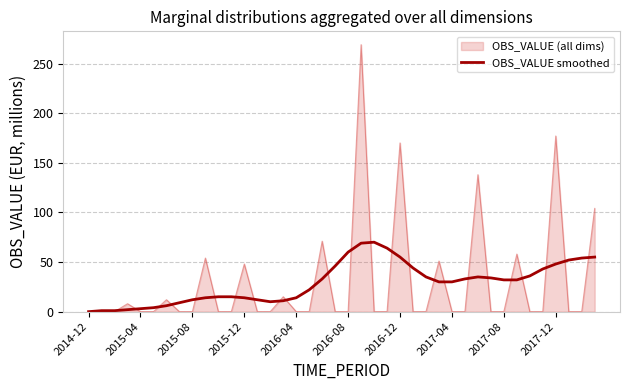

What is the maximum value shown in the chart?

269